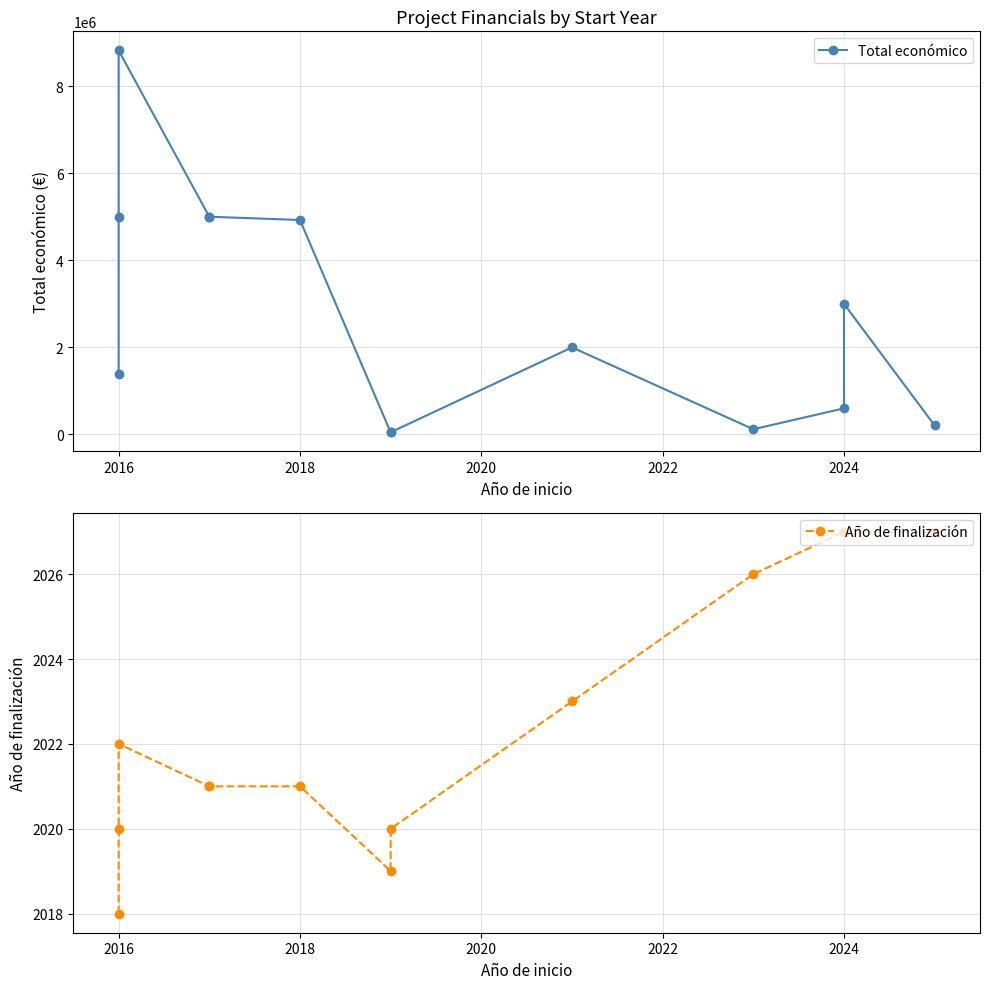

At how many categories does at least one series exceed 3034390?

5